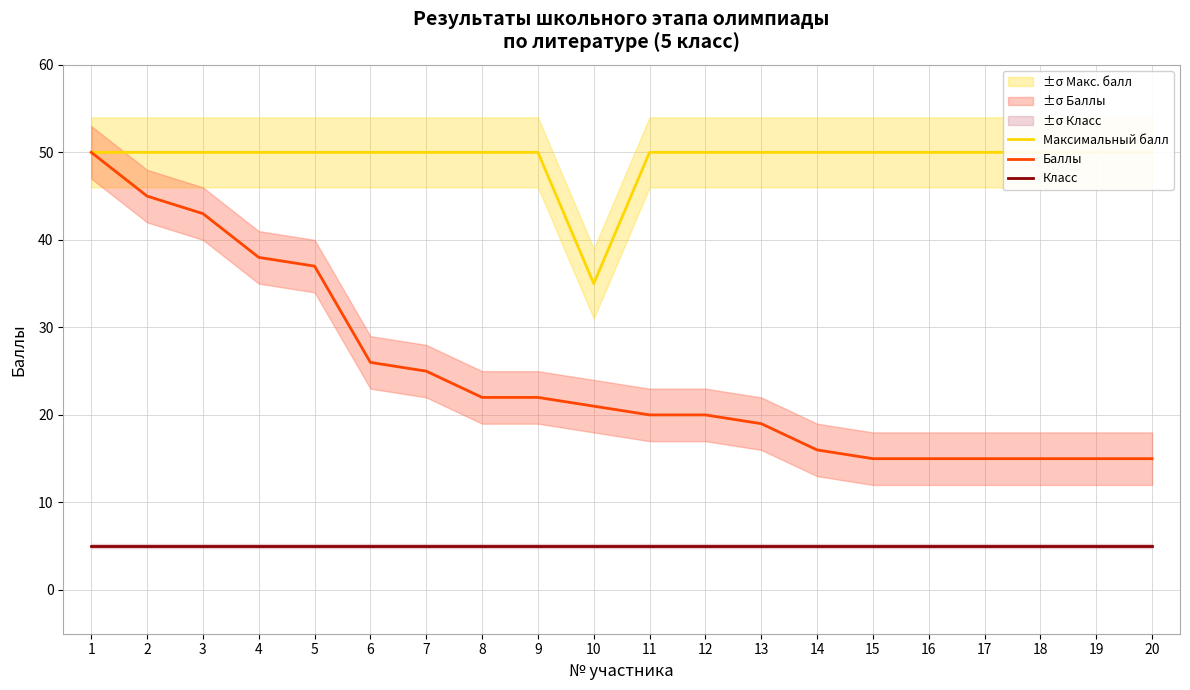

What is the value of the Баллы point at the 9th from the left?

22